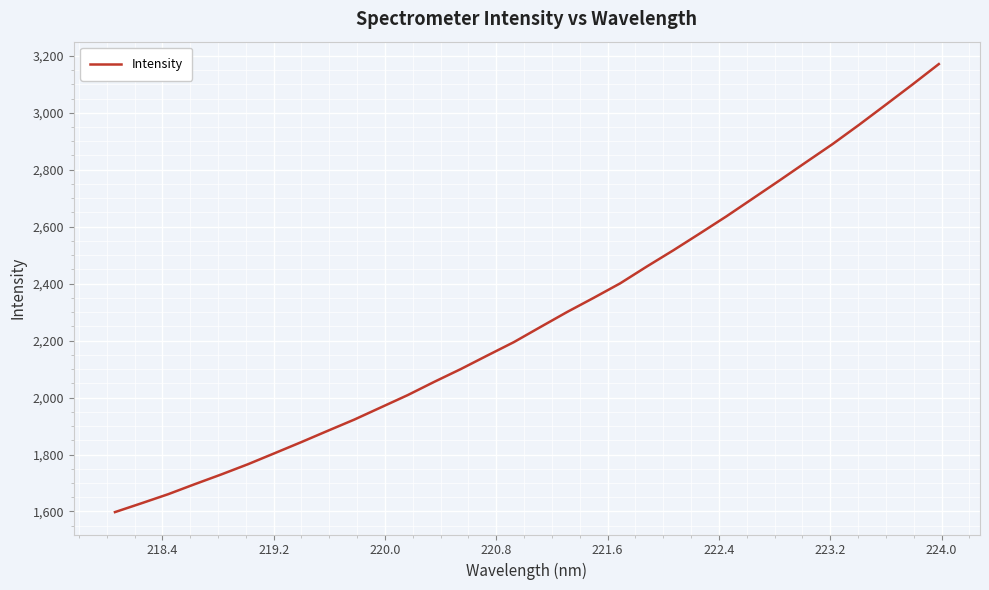

What is the minimum value shown in the chart?

1597.8